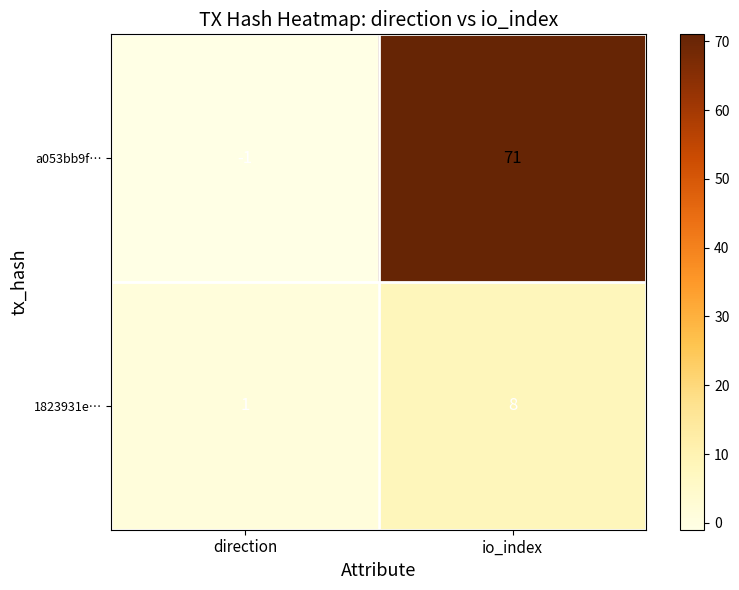

What is the difference between the a053bb9f… values at io_index and direction?

72